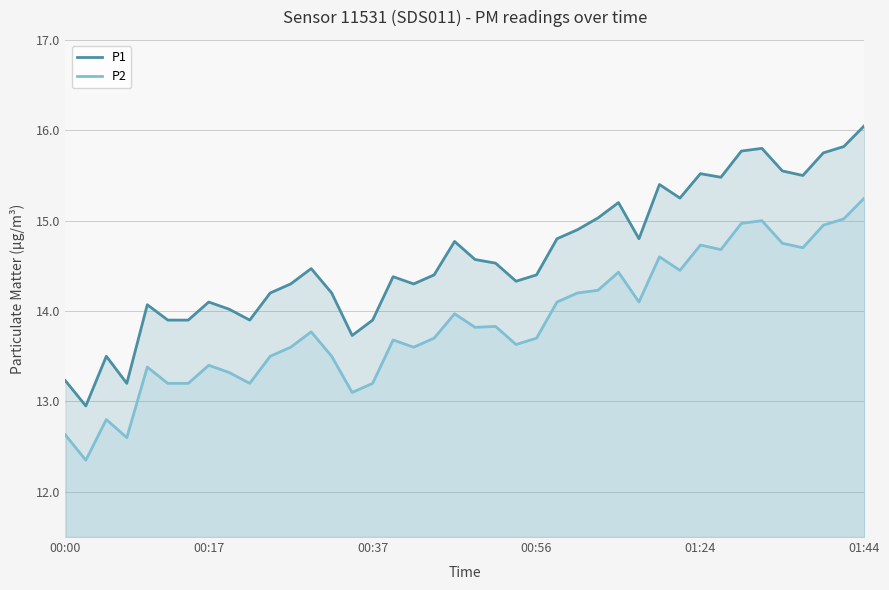

At which category is the sum across all series the highest?

01:44